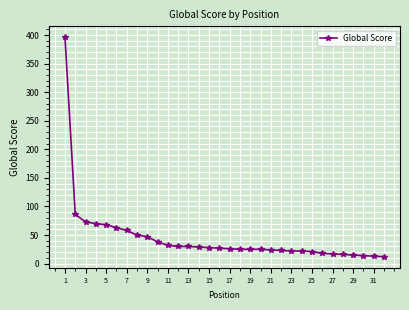

What is the minimum value shown in the chart?

12